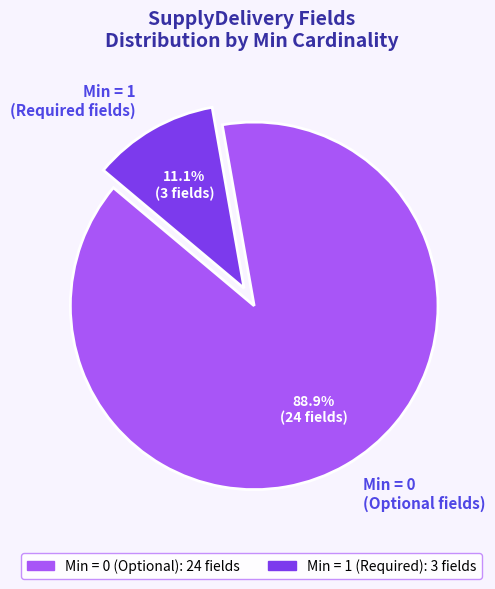

Which slice is the largest?

Min = 0 (Optional fields)